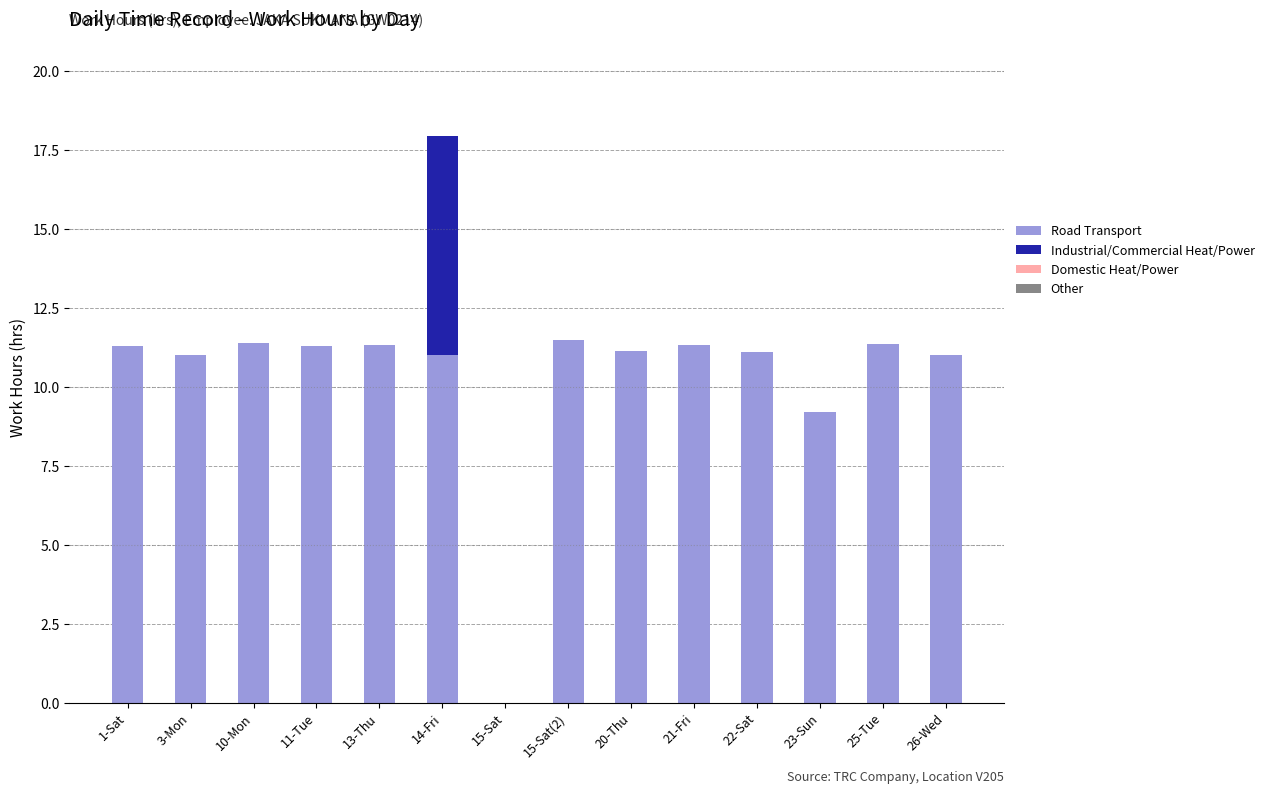

Is it true that Road Transport equals 15.0 at 22-Sat?

False